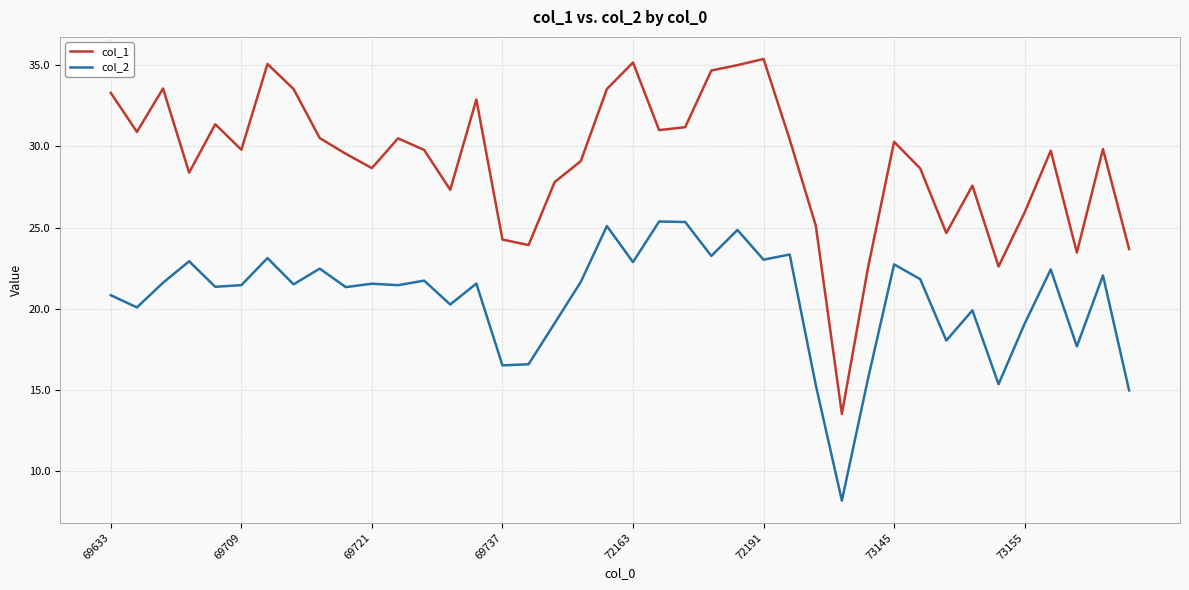

Which series has the largest total across all categories?

col_1